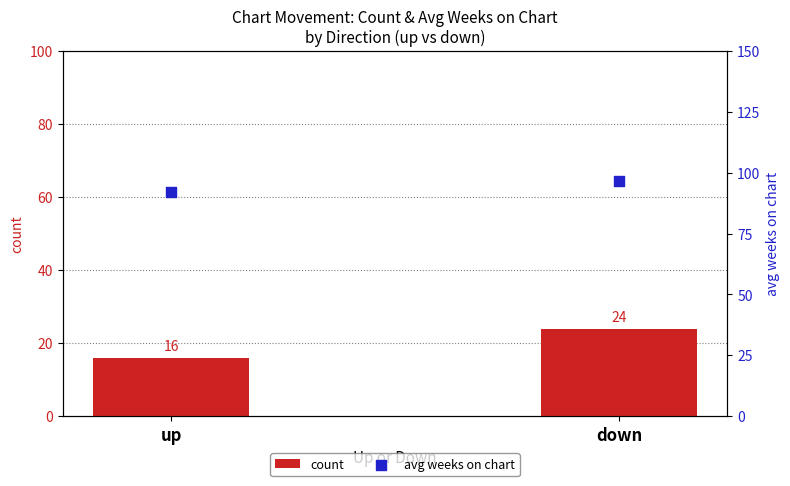

Which series reaches the maximum Y coordinate?

avg weeks on chart